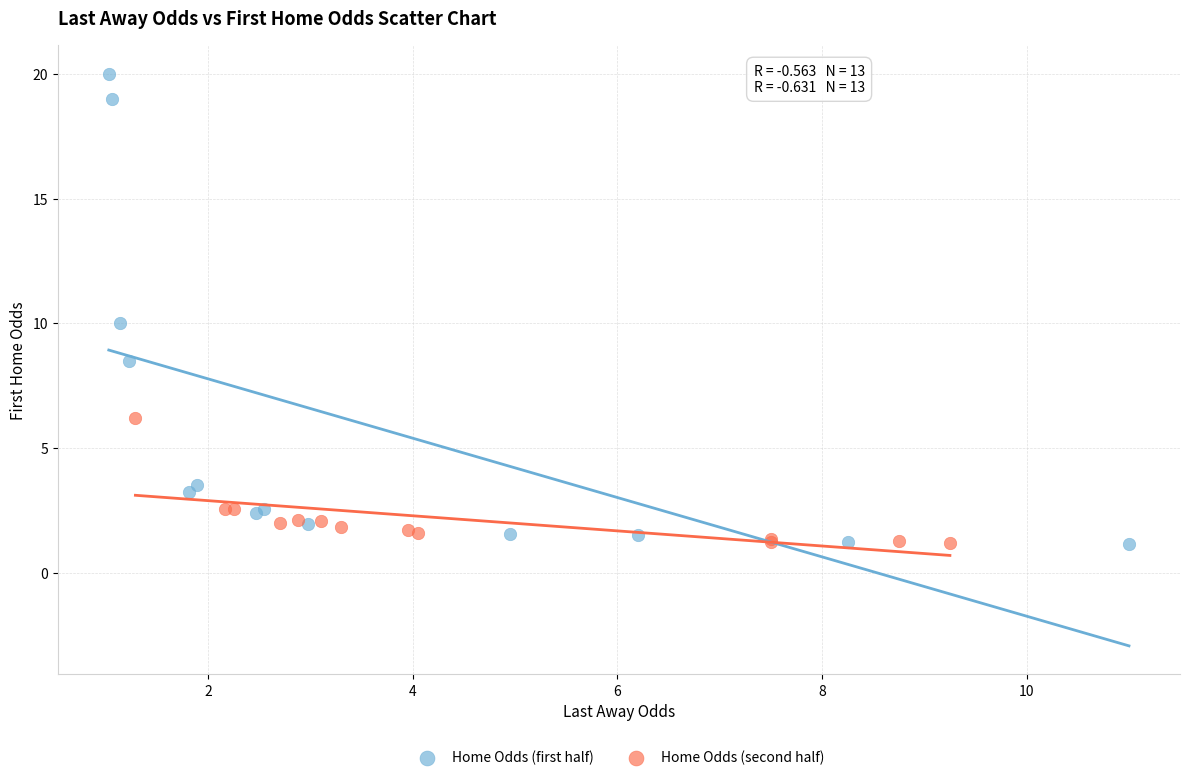

What are all the series names shown in the legend?

Home Odds (first half), Home Odds (second half)